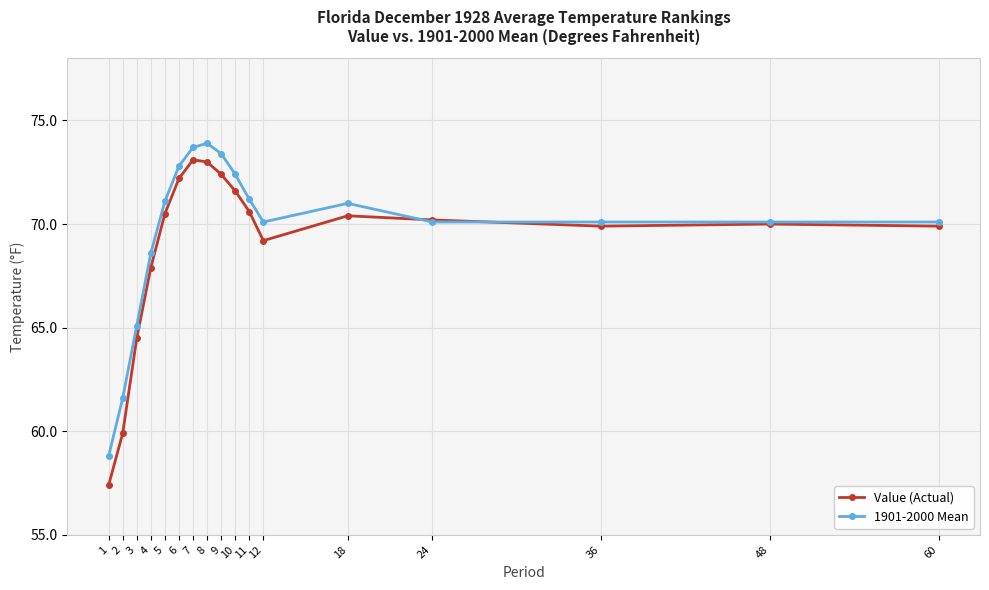

Reading left to right, list all the values displayed in this chart.

Value (Actual): 1=57.4	2=59.9	3=64.5	4=67.9	5=70.5	6=72.2	7=73.1	8=73.0	9=72.4	10=71.6	11=70.6	12=69.2	18=70.4	24=70.2	36=69.9	48=70.0	60=69.9
1901-2000 Mean: 1=58.8	2=61.6	3=65.1	4=68.6	5=71.1	6=72.8	7=73.7	8=73.9	9=73.4	10=72.4	11=71.2	12=70.1	18=71.0	24=70.1	36=70.1	48=70.1	60=70.1